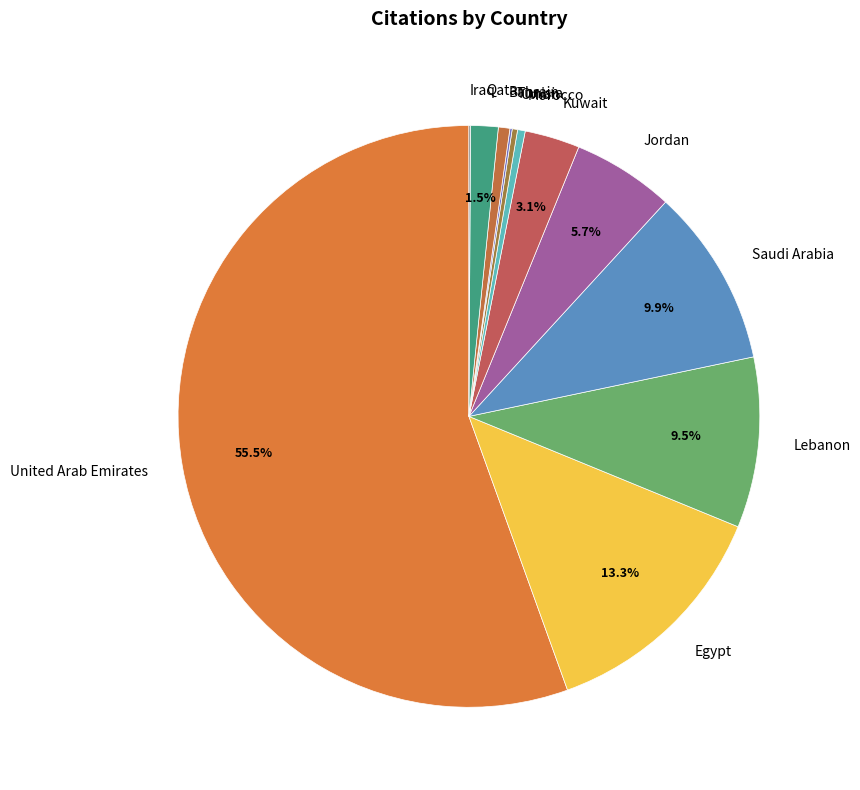

Which slice is the largest?

United Arab Emirates